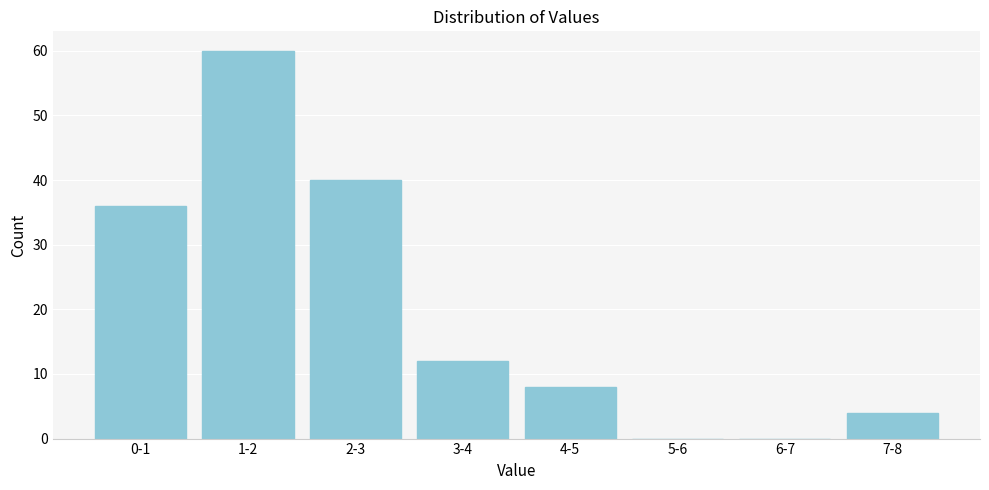

Reading left to right, list all the values displayed in this chart.

0-1=36	1-2=60	2-3=40	3-4=12	4-5=8	5-6=0	6-7=0	7-8=4